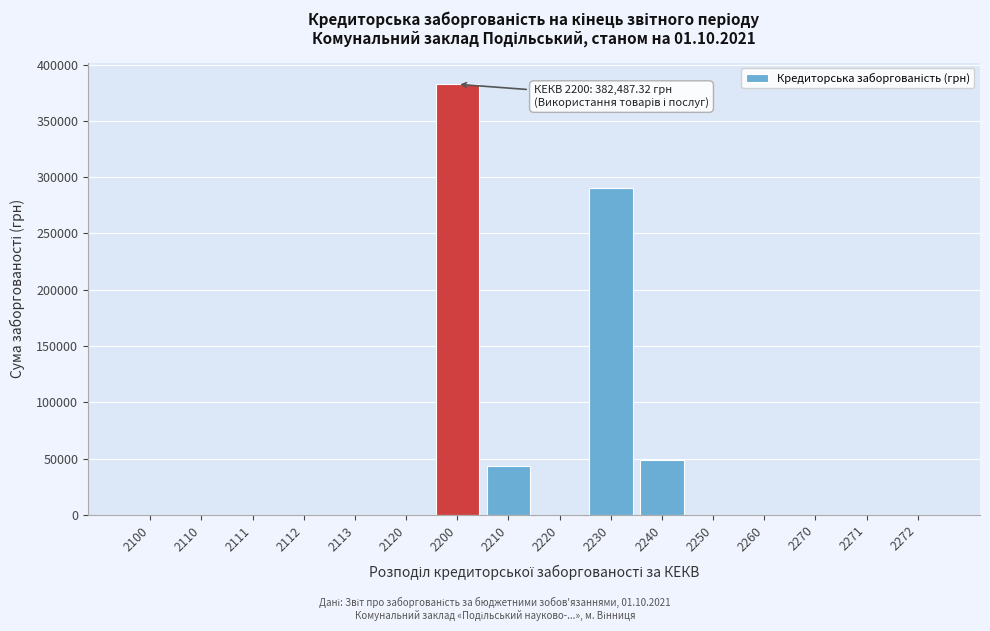

Reading right to left, list all the values displayed in this chart.

2272=0.0	2271=0.0	2270=0.0	2260=0.0	2250=0.0	2240=48390.0	2230=290577.0	2220=0.0	2210=43520.3	2200=382487.3	2120=0.0	2113=0.0	2112=0.0	2111=0.0	2110=0.0	2100=0.0